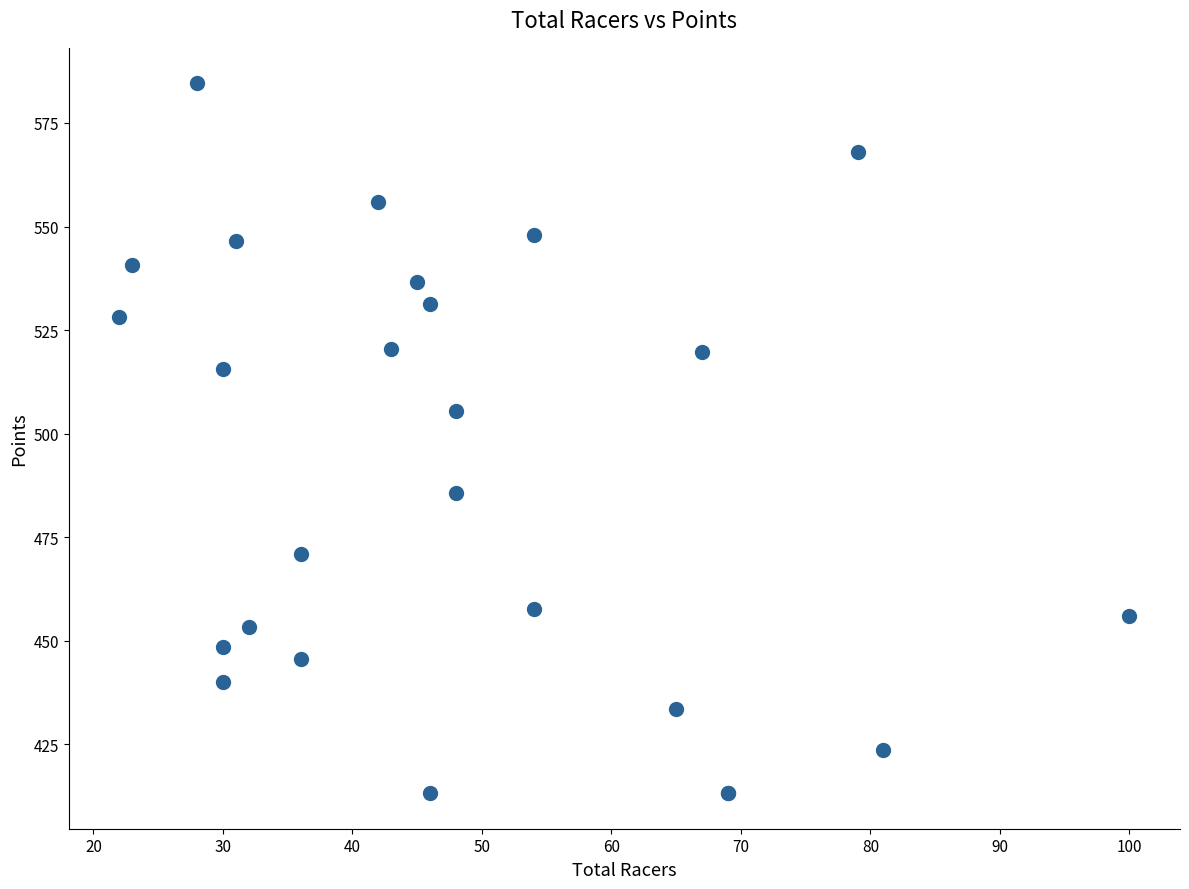

What Y value in the scatter plot is closest to 498?

505.4